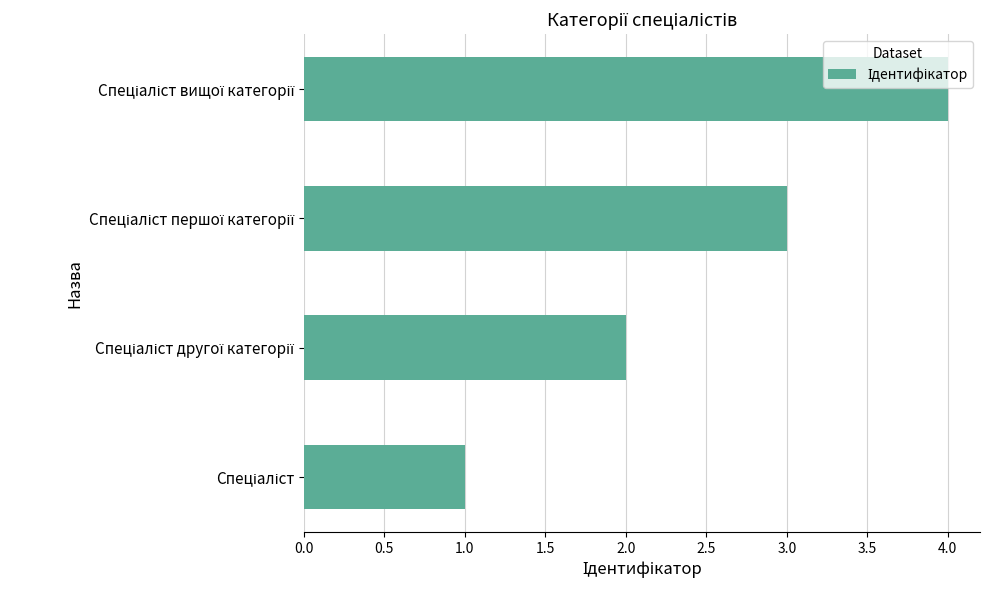

How many data points does each series have?

4